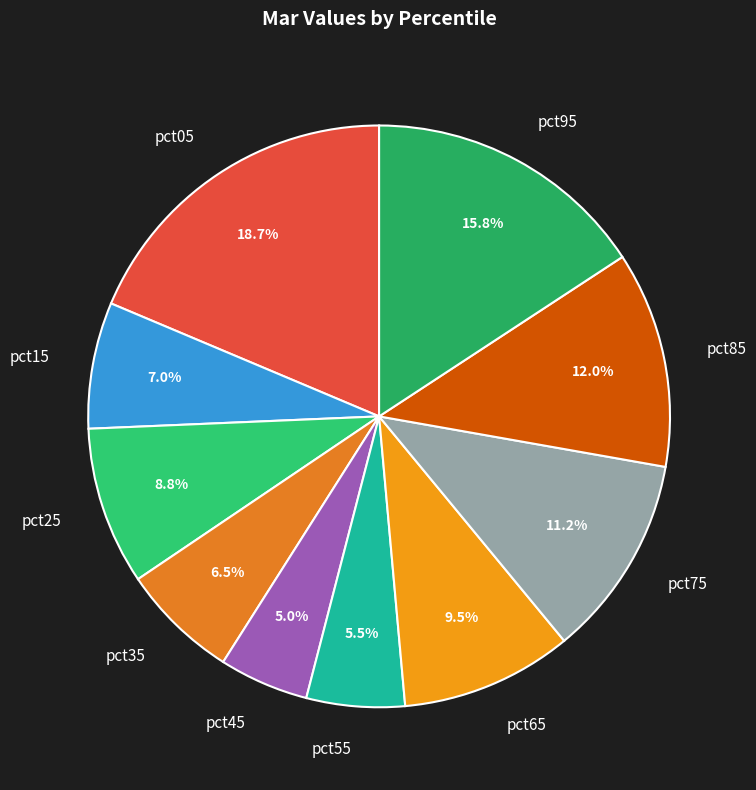

How much of the chart is everything except pct55?

94.5%